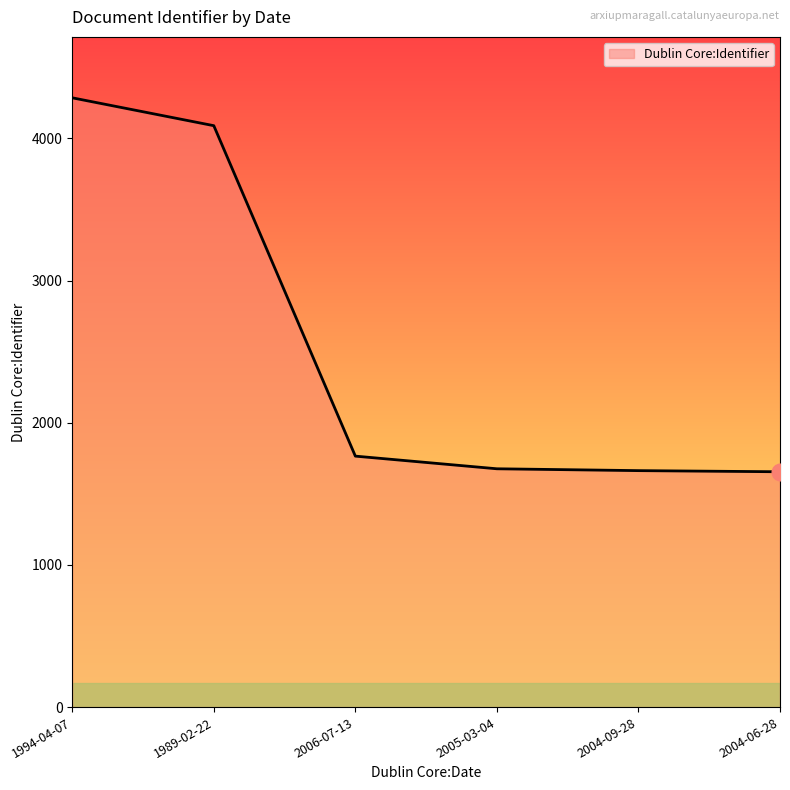

The chart shows a value of 2785 at 2005-03-04. True or false?

False